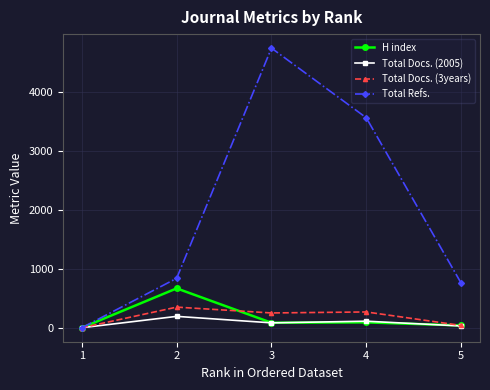

Which series has the largest range (max minus min)?

Total Refs.